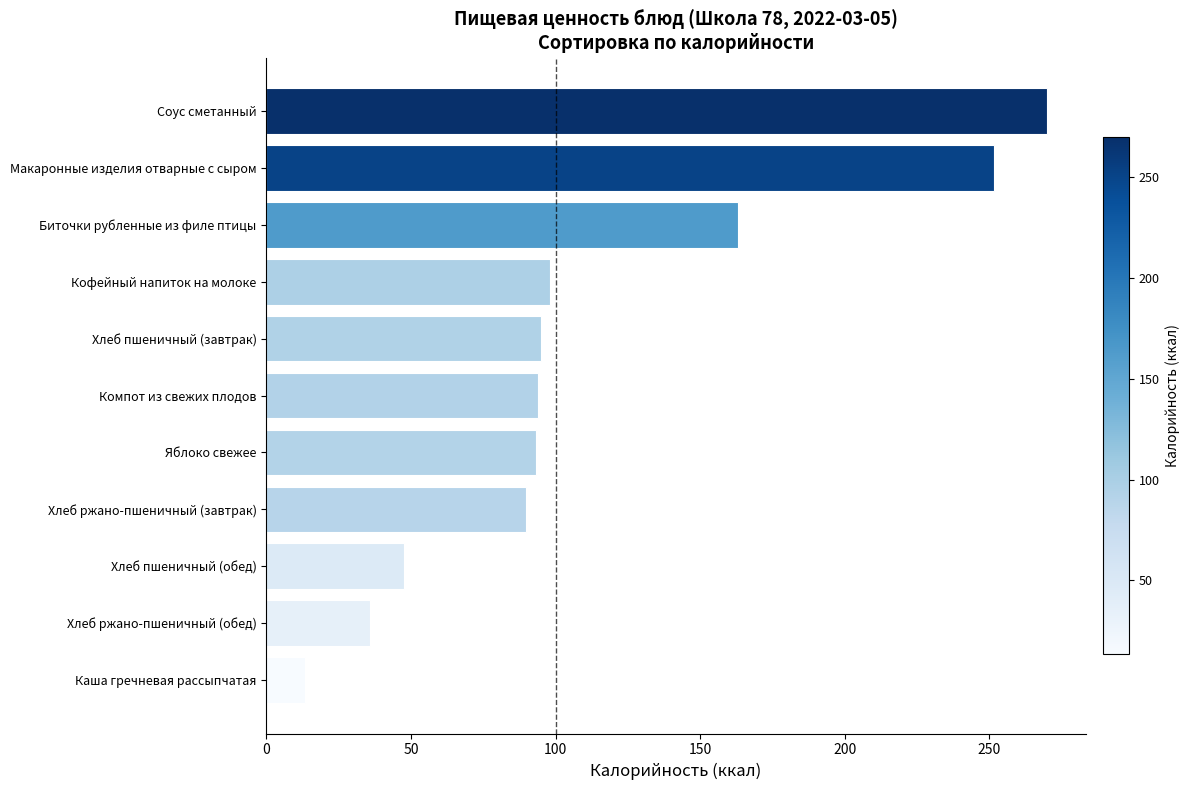

At which label is the value closest to 141?

Биточки рубленные из филе птицы